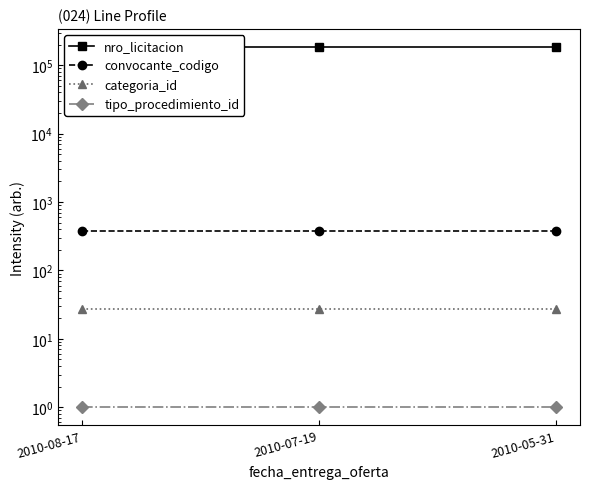

What is the label of the 3rd point from the right?

2010-08-17